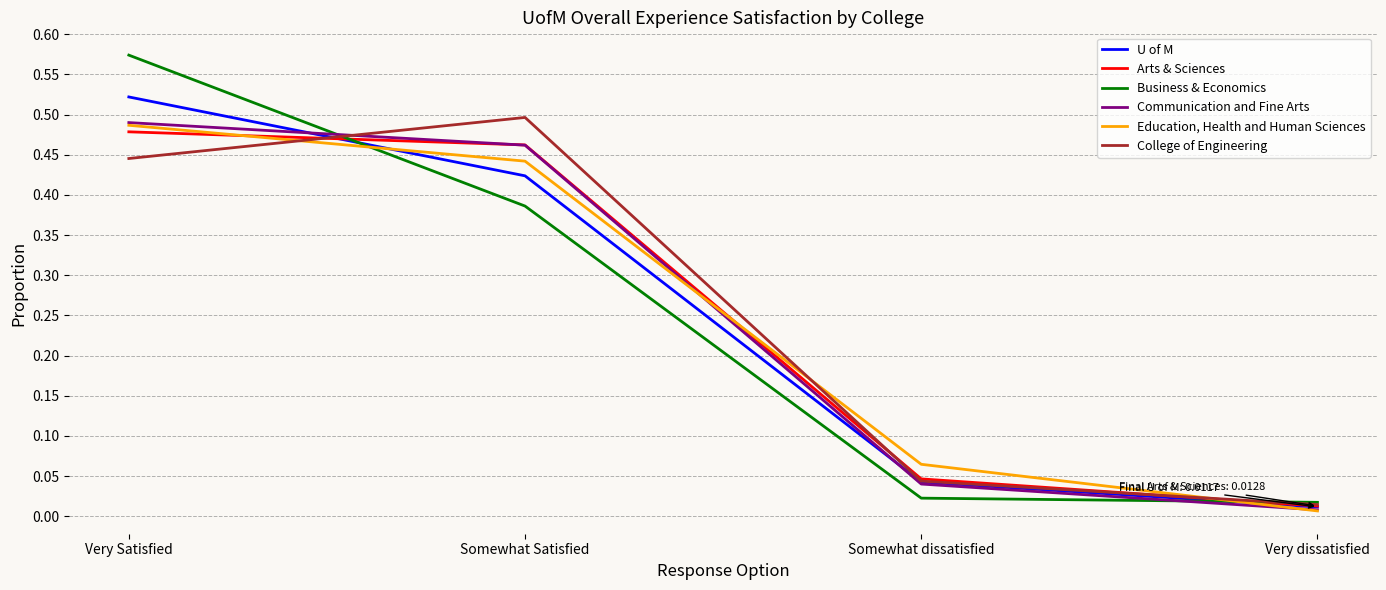

What position from the left is Very Satisfied?

1